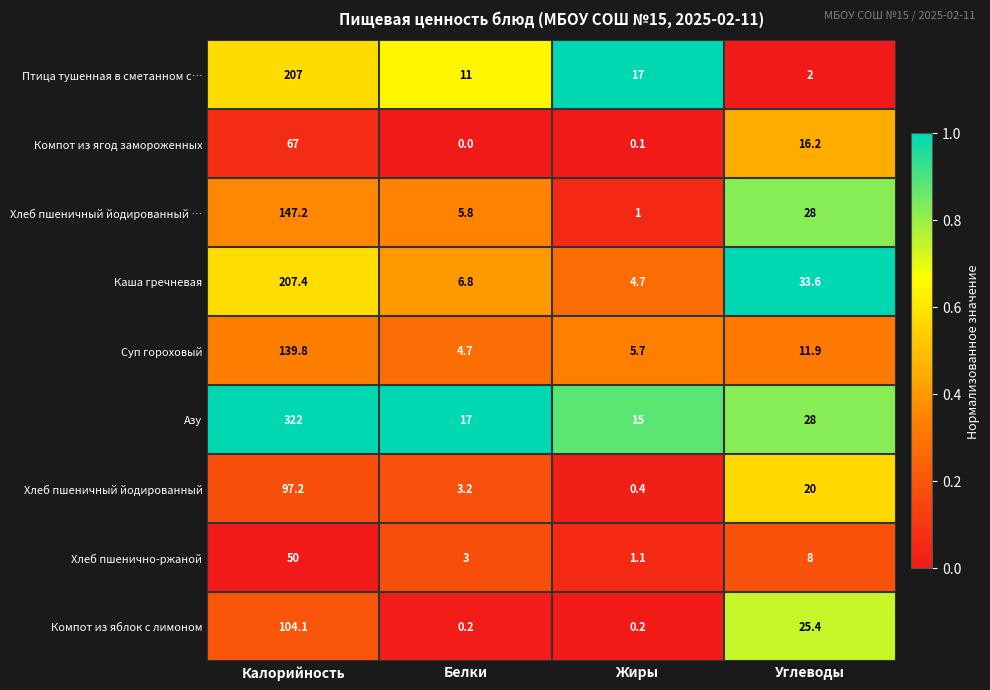

Rank the series by their maximum value, from highest to lowest.

Азу, Каша гречневая, Птица тушенная в сметанном с…, Хлеб пшеничный йодированный …, Суп гороховый, Компот из яблок с лимоном, Хлеб пшеничный йодированный, Компот из ягод замороженных, Хлеб пшенично-ржаной